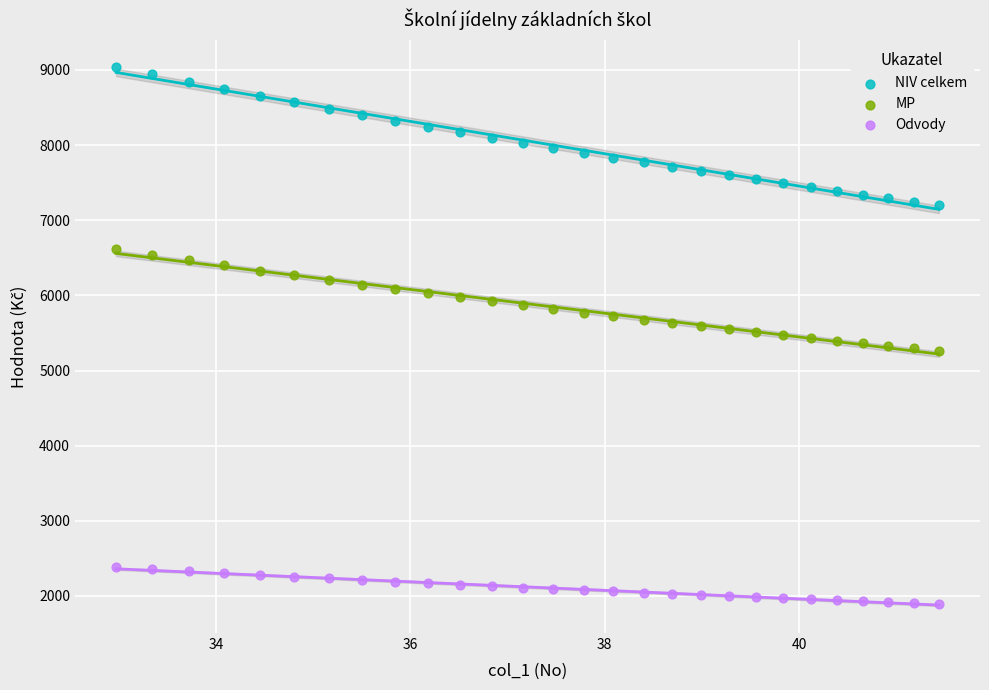

Which series has the largest Y range (max minus min)?

NIV celkem